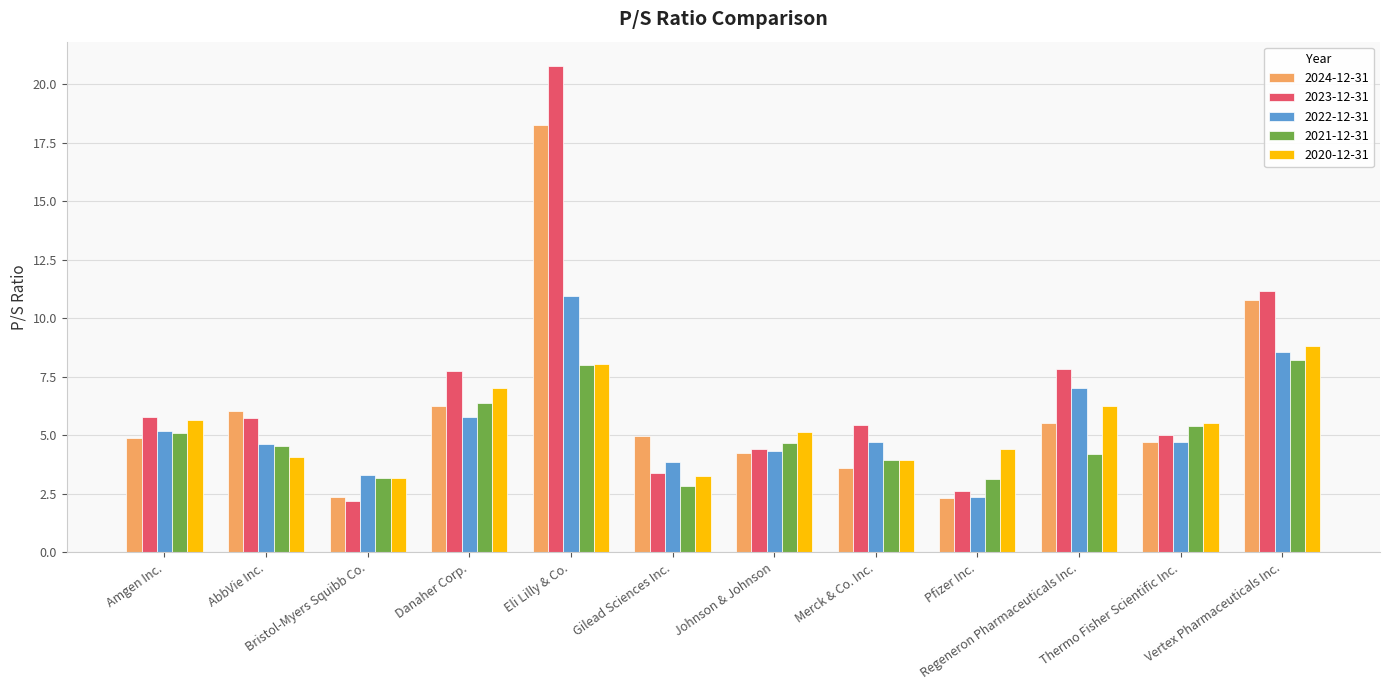

How many categories are shown in the chart?

12